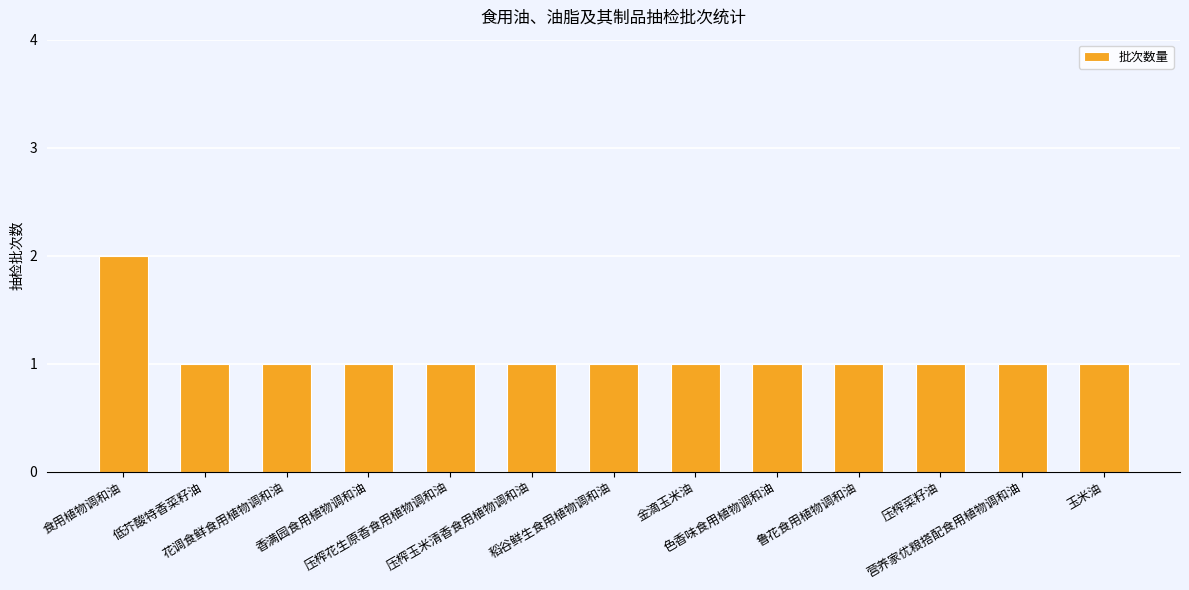

Reading left to right, list all the values displayed in this chart.

食用植物调和油=2	低芥酸特香菜籽油=1	花调食鲜食用植物调和油=1	香满园食用植物调和油=1	压榨花生原香食用植物调和油=1	压榨玉米清香食用植物调和油=1	稻谷鲜生食用植物调和油=1	金滴玉米油=1	色香味食用植物调和油=1	鲁花食用植物调和油=1	压榨菜籽油=1	营养家优粮搭配食用植物调和油=1	玉米油=1